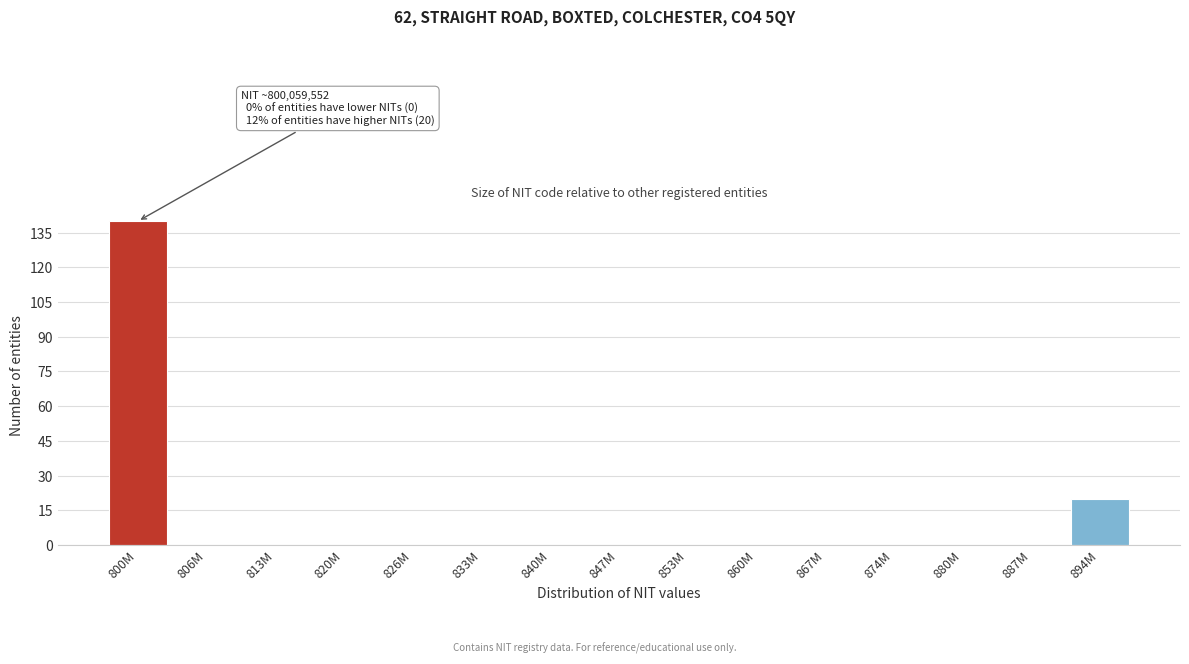

Reading right to left, what are all the values shown in this chart?

894M=20	887M=0	880M=0	874M=0	867M=0	860M=0	853M=0	847M=0	840M=0	833M=0	826M=0	820M=0	813M=0	806M=0	800M=140